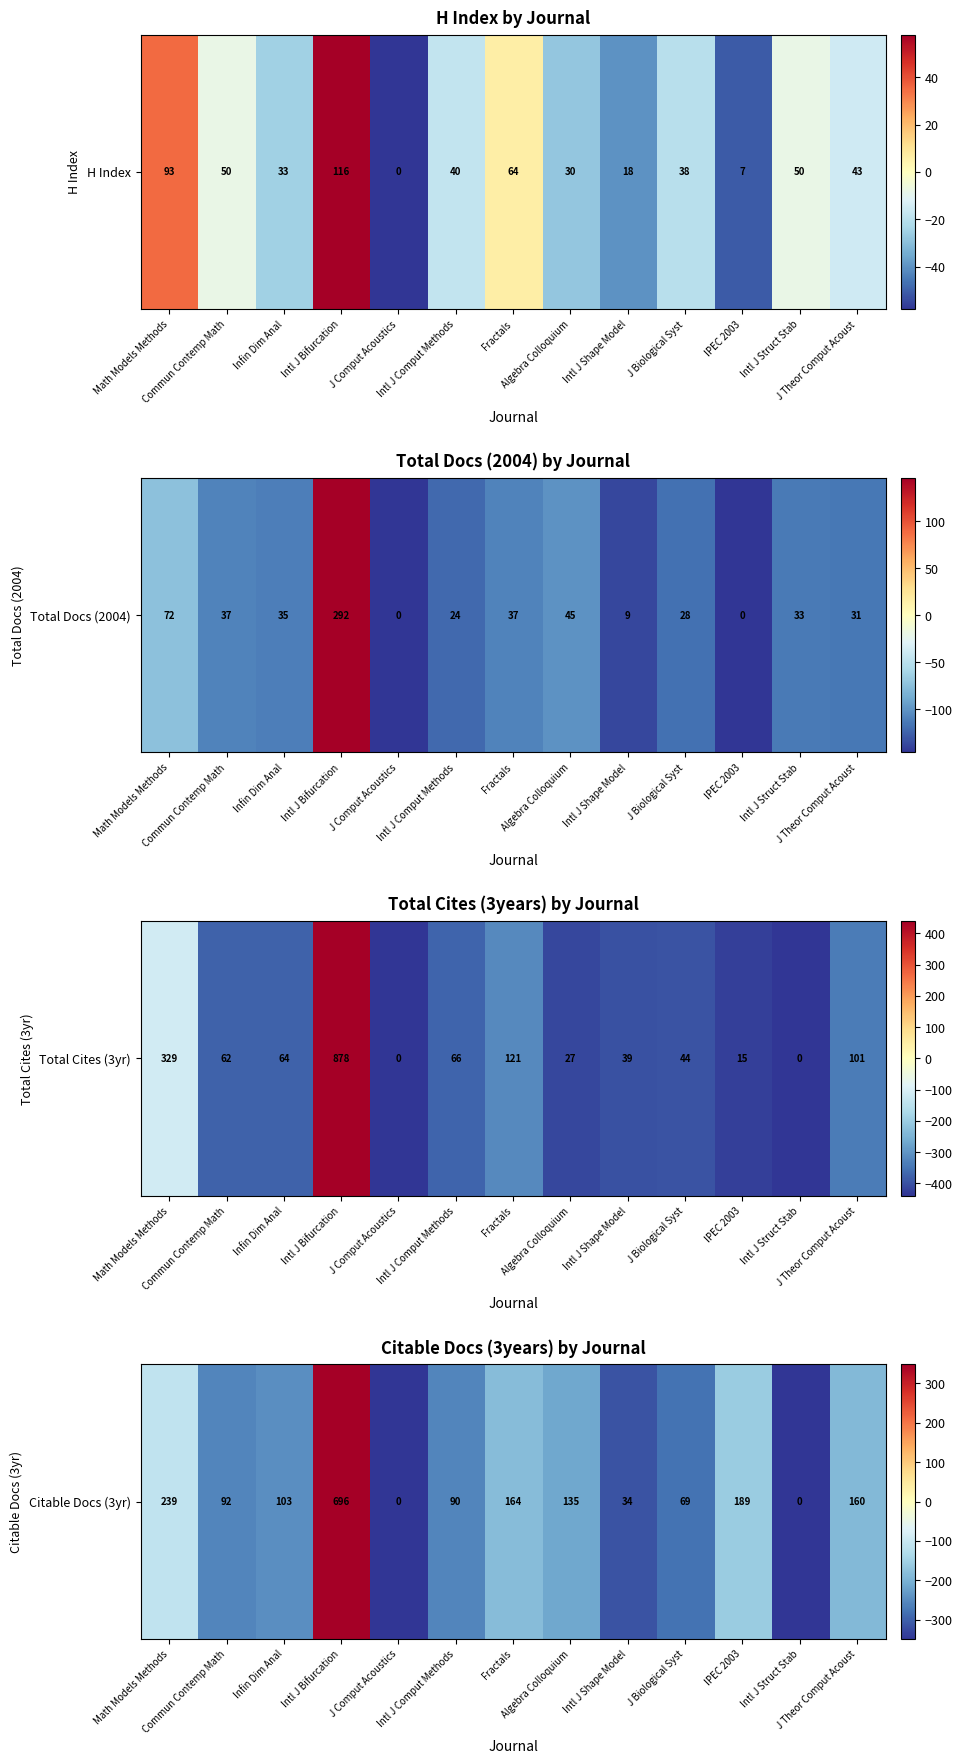

What is the approximate value at Algebra Colloquium?

-213